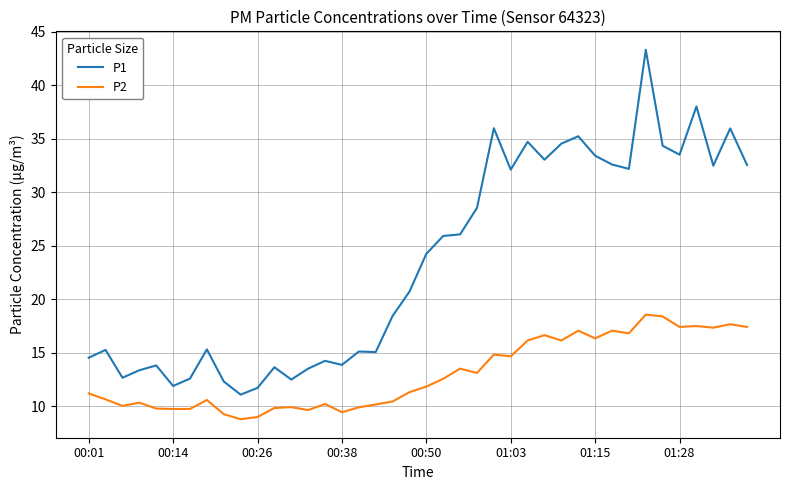

Which series has the widest spread of values?

P1